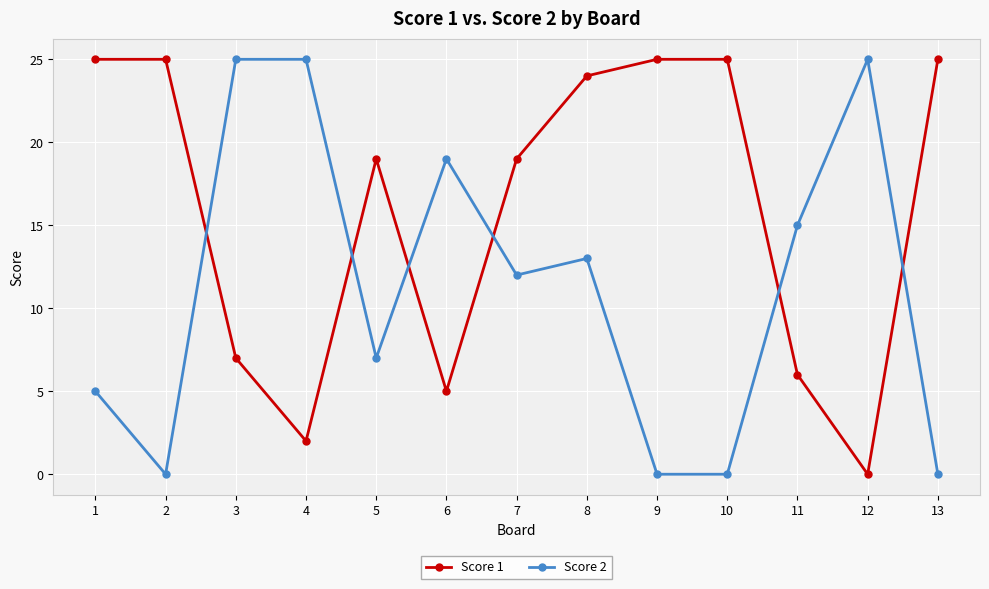

How many interior local valleys does the Score 1 series have?

3